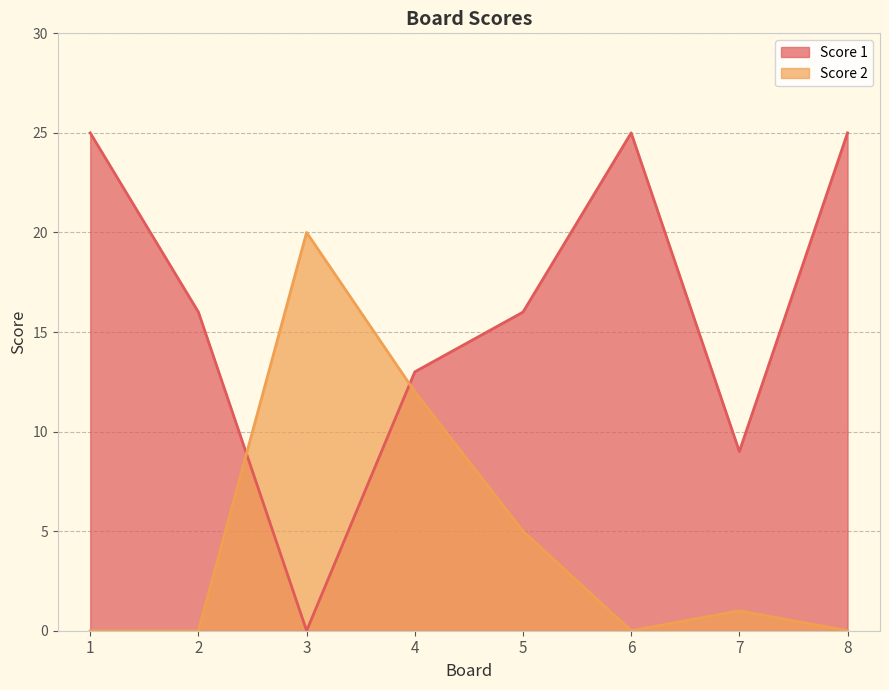

What is the sum of the Score 1 values at 5 and 2?

32